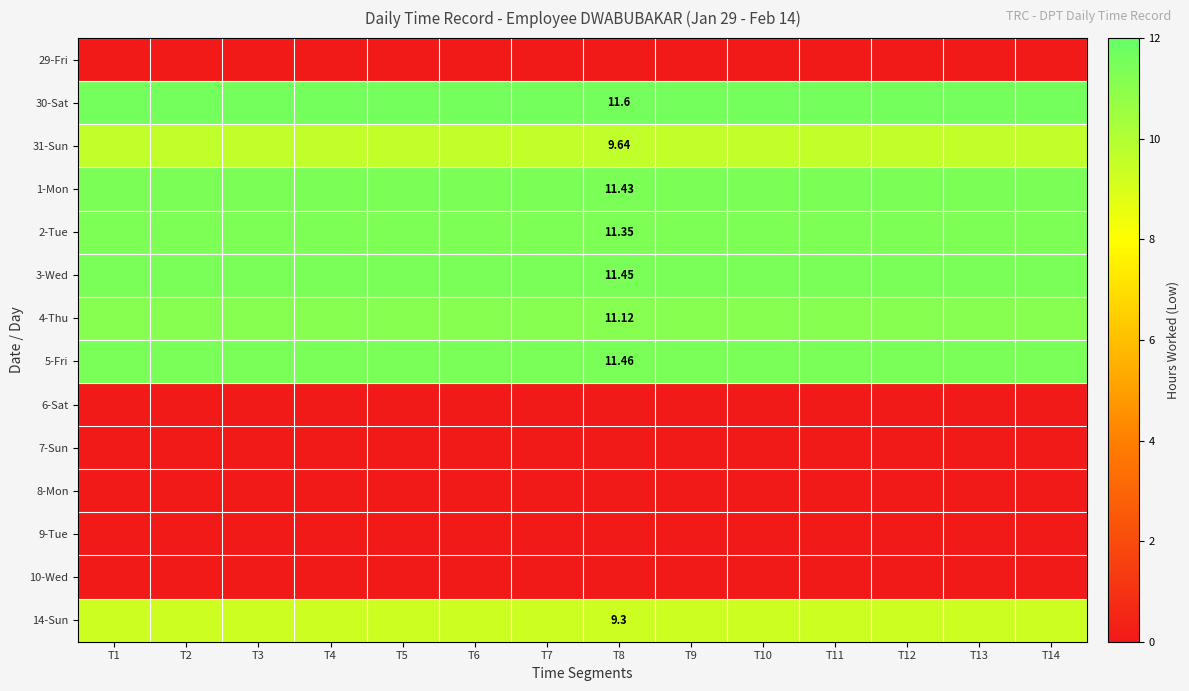

At which category is the sum across all series the highest?

T1